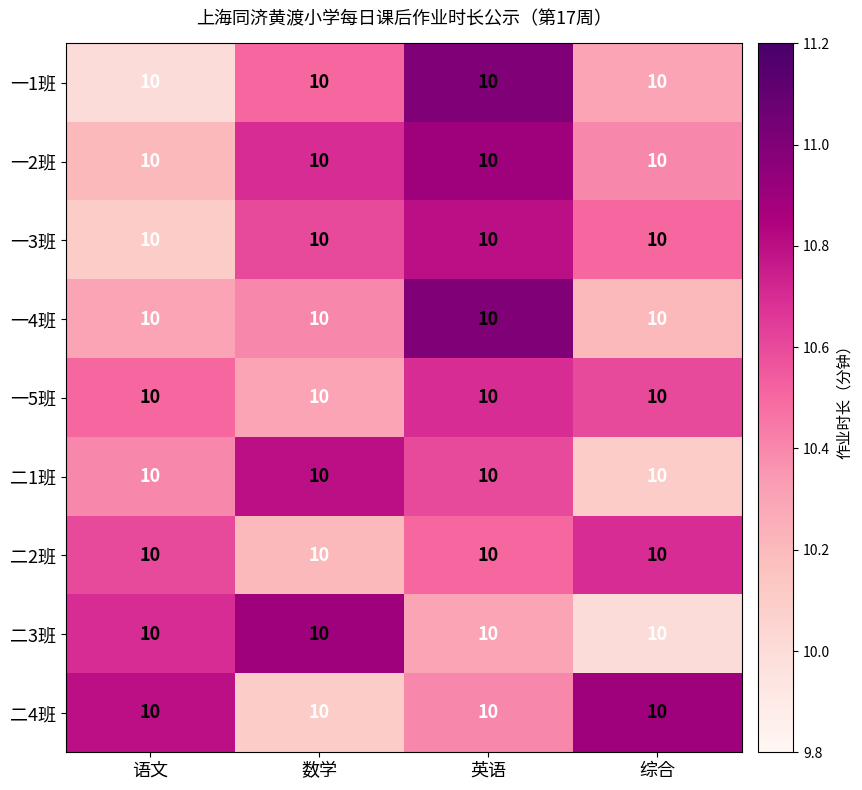

Which label corresponds to the largest value in the chart?

英语